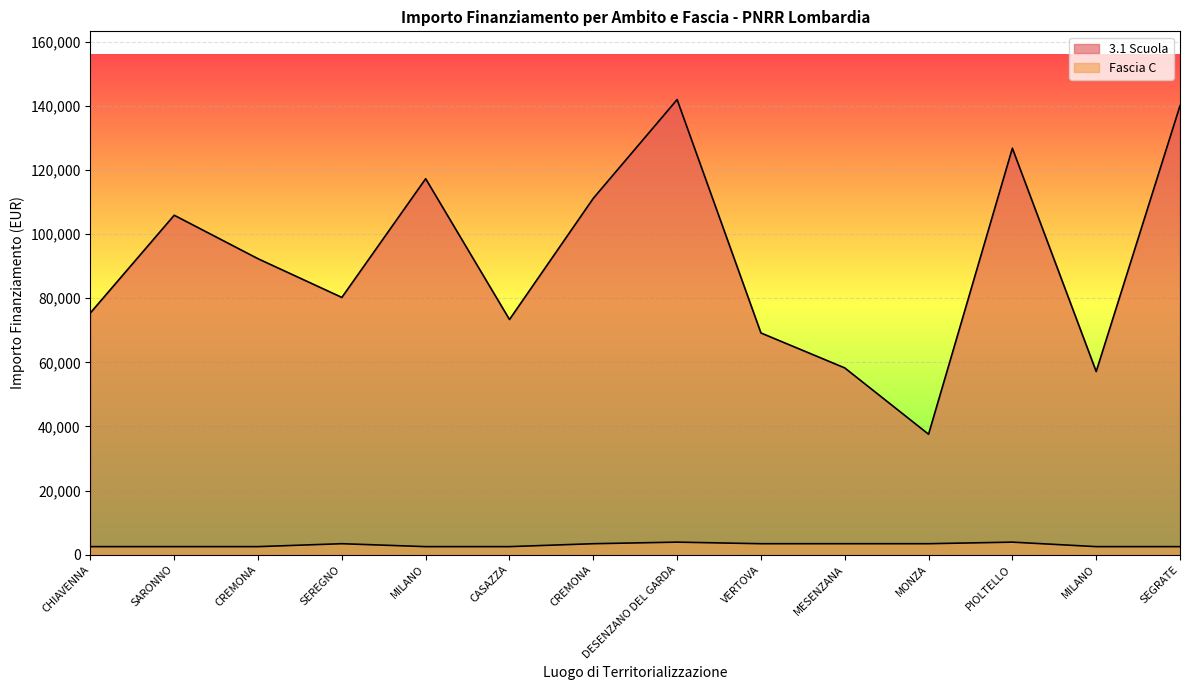

List the labels in order of Fascia C value, smallest first.

CHIAVENNA, SARONNO, CREMONA, MILANO, CASAZZA, MILANO, SEGRATE, SEREGNO, CREMONA, VERTOVA, MESENZANA, MONZA, DESENZANO DEL GARDA, PIOLTELLO